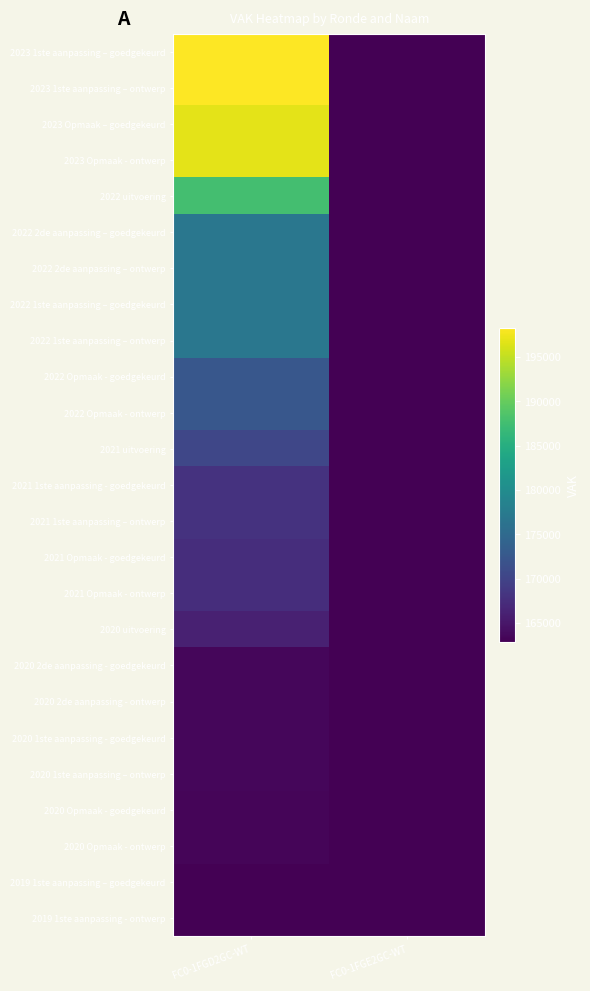

At how many categories does at least one series exceed 24630?

1